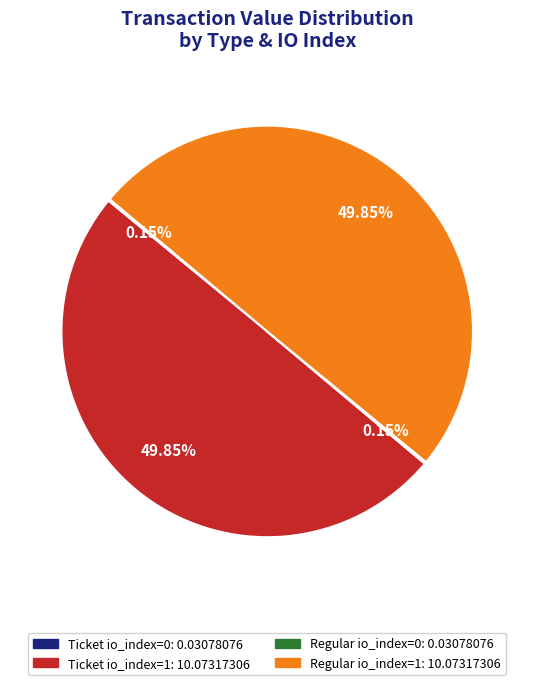

What is the total percentage of Regular io_index=1 and Ticket io_index=1?

99.7%